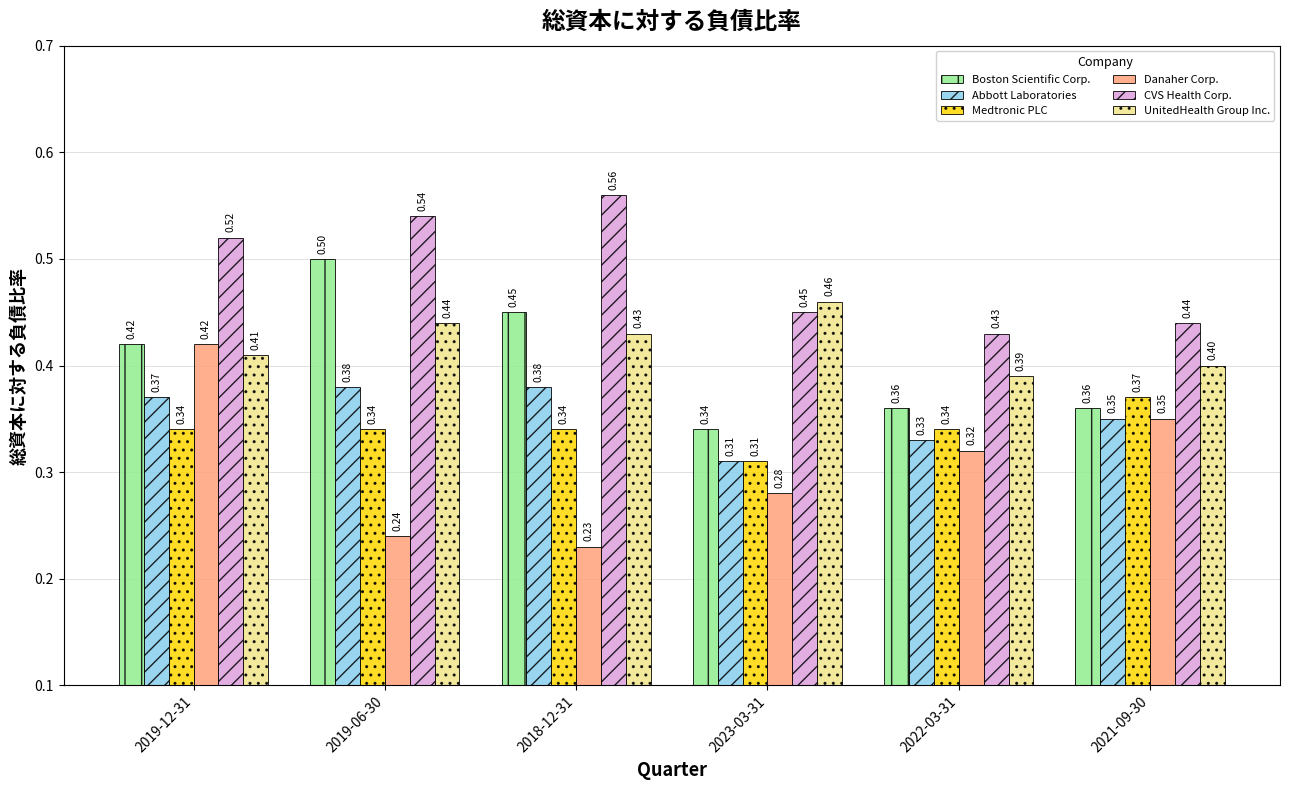

Which series has the largest range (max minus min)?

Danaher Corp.